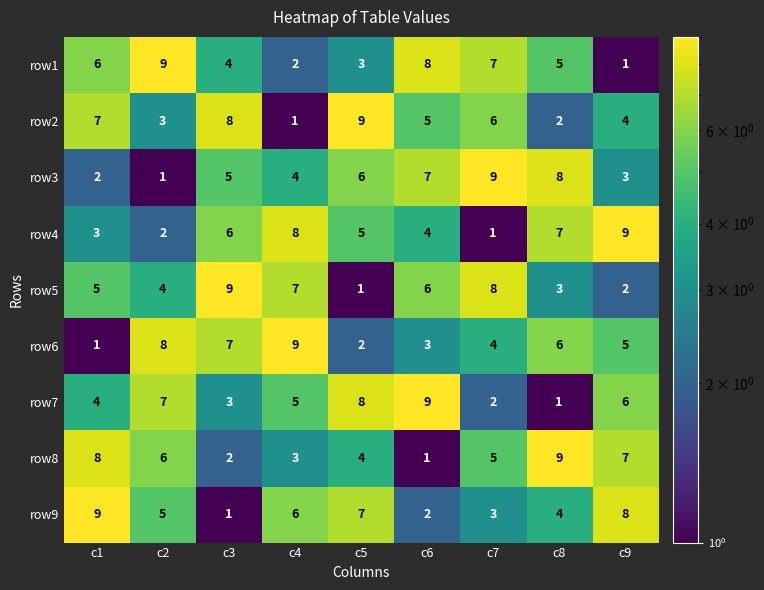

At how many categories does at least one series exceed 8?

9